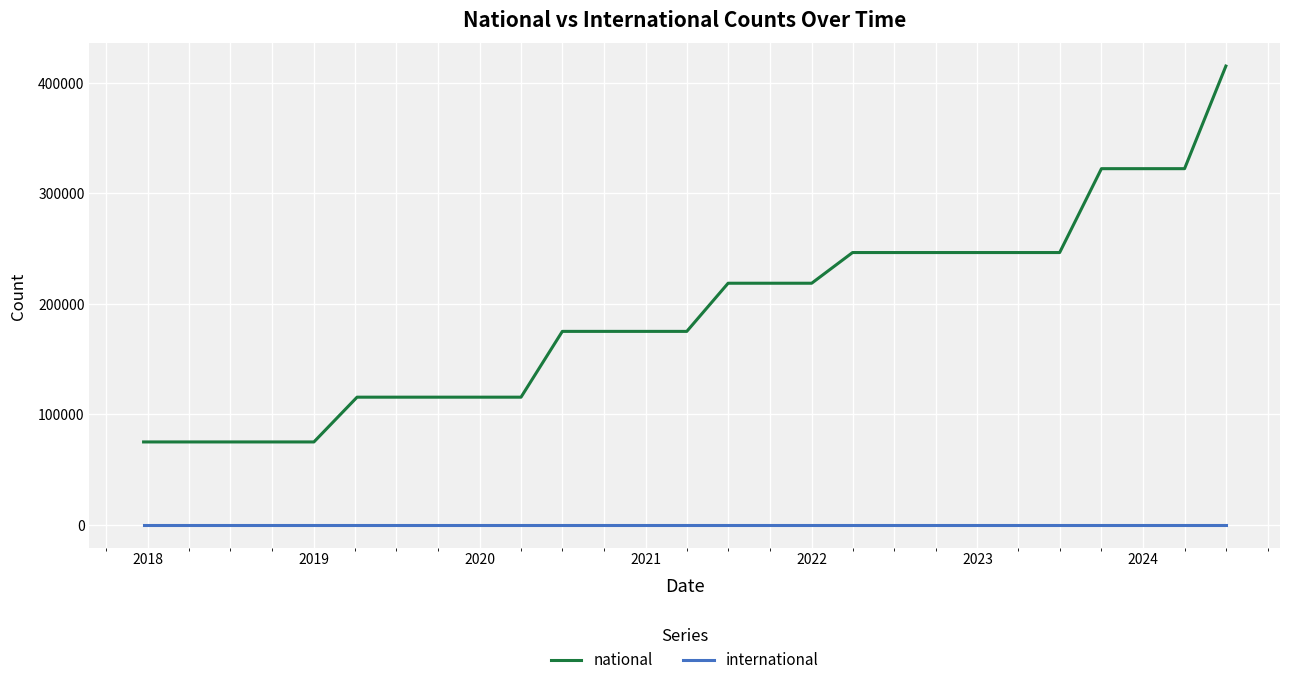

What is the maximum value shown in the chart?

415183